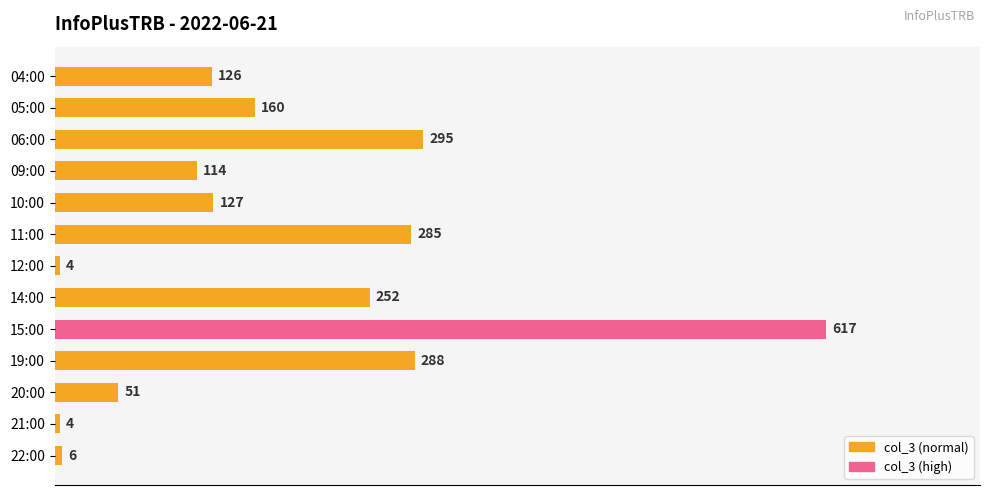

Which has a higher value, 09:00 or 15:00?

15:00